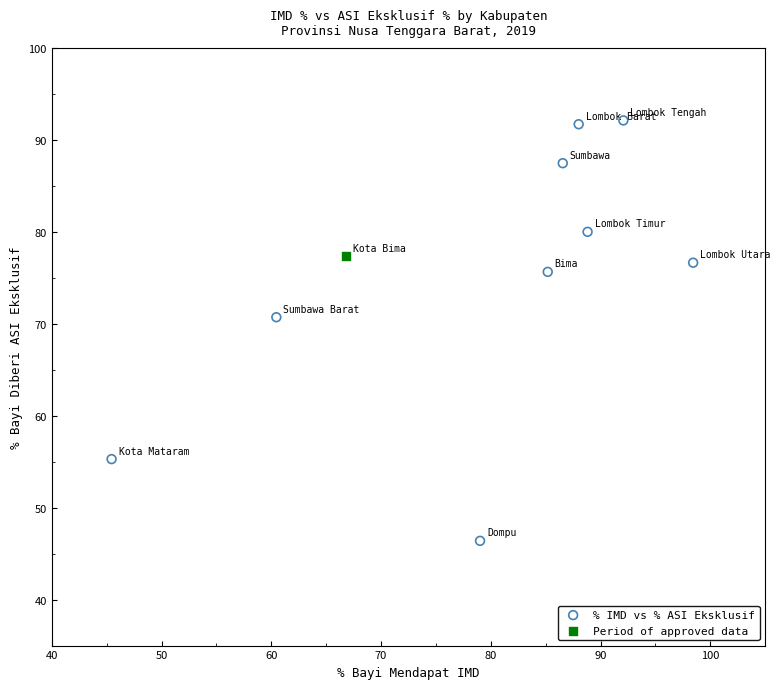

What are all the series names shown in the legend?

% IMD vs % ASI Eksklusif, Period of approved data